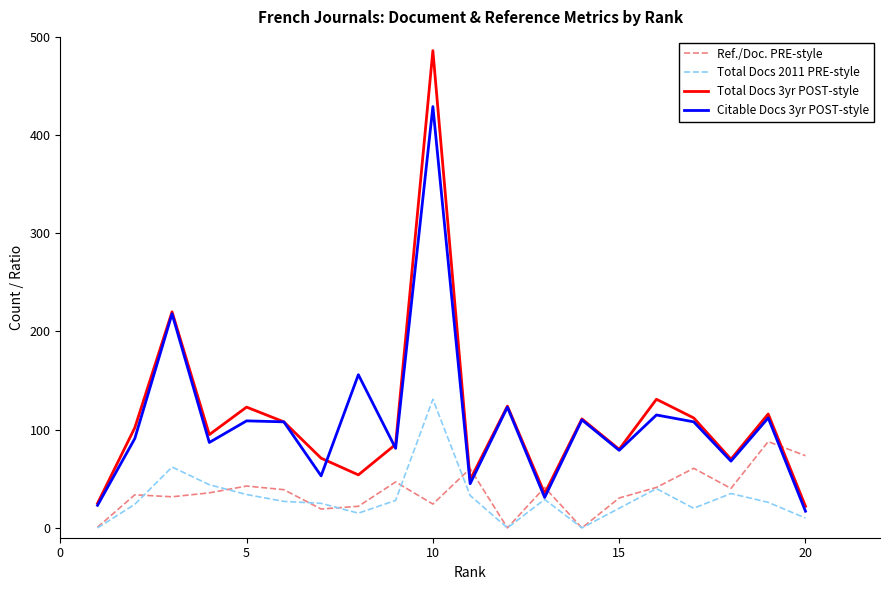

Rank the series by their maximum value, from highest to lowest.

Total Docs 3yr POST-style, Citable Docs 3yr POST-style, Total Docs 2011 PRE-style, Ref./Doc. PRE-style